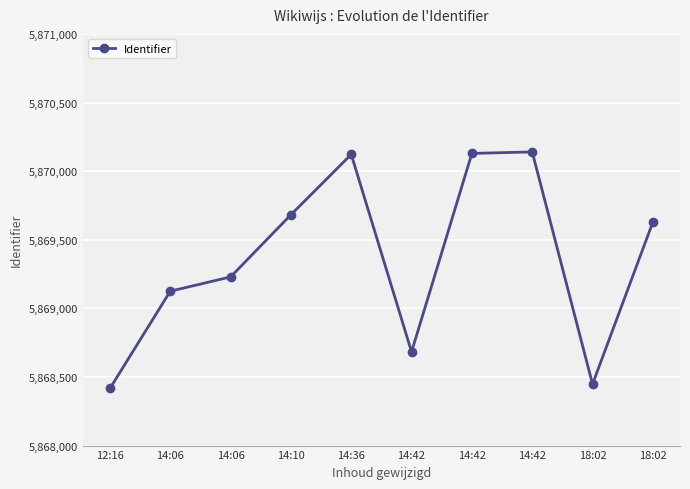

What is the minimum value shown in the chart?

5868416